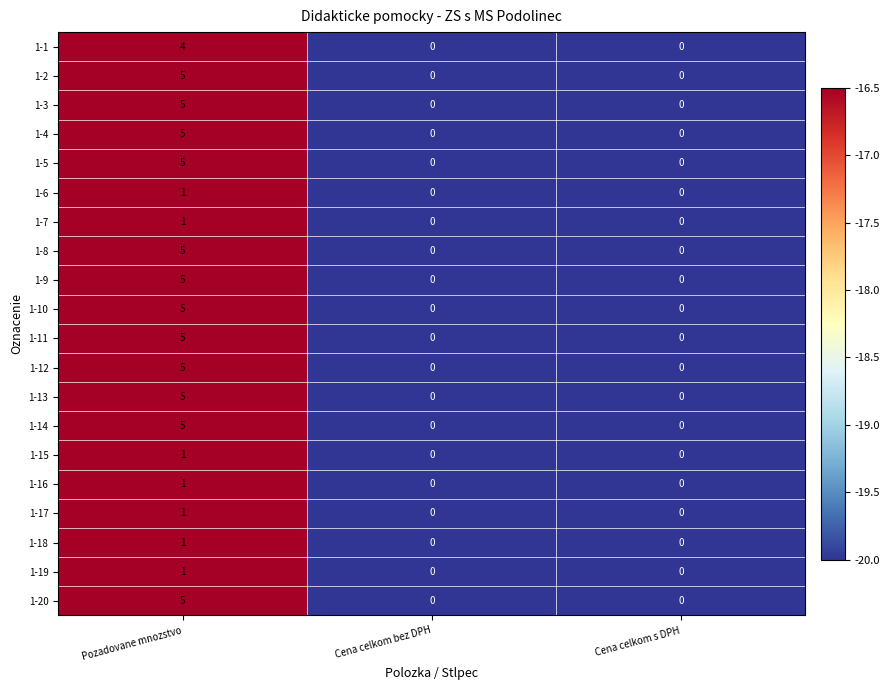

How many data points in 1-10 are above 0?

1